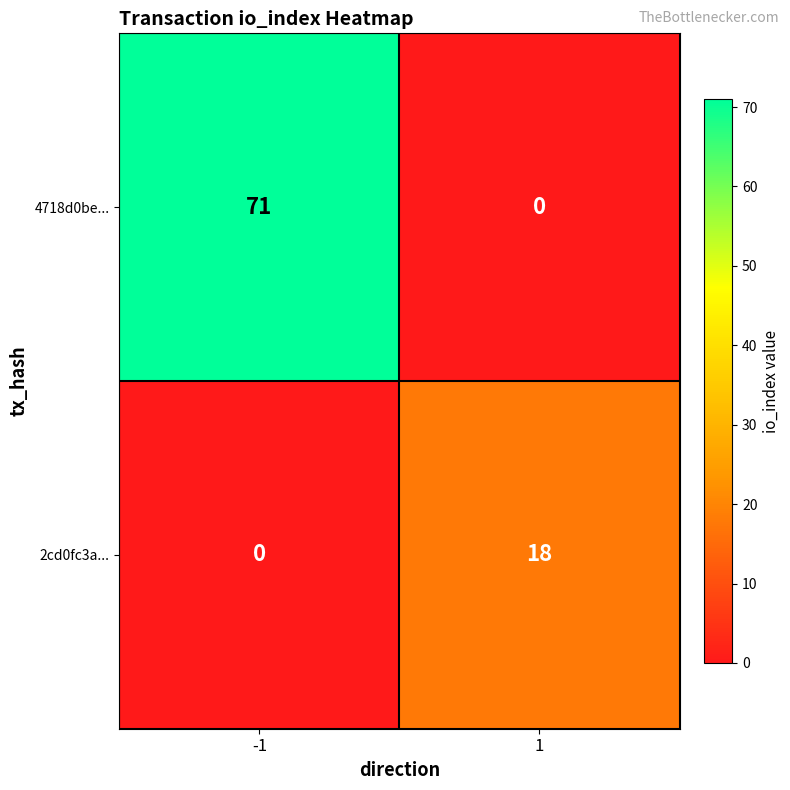

Rank the series by their maximum value, from lowest to highest.

2cd0fc3a..., 4718d0be...